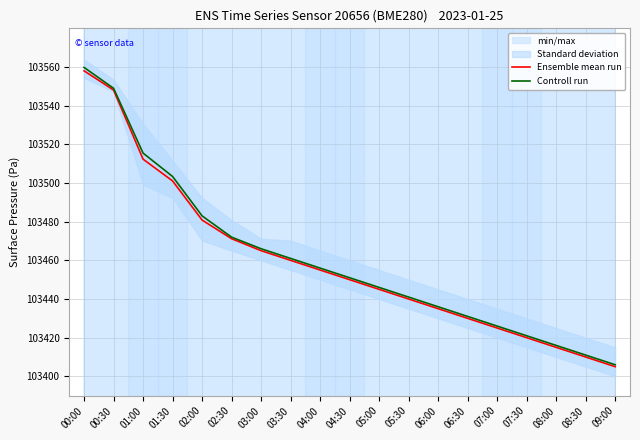

Which label corresponds to the smallest value in the chart?

09:00